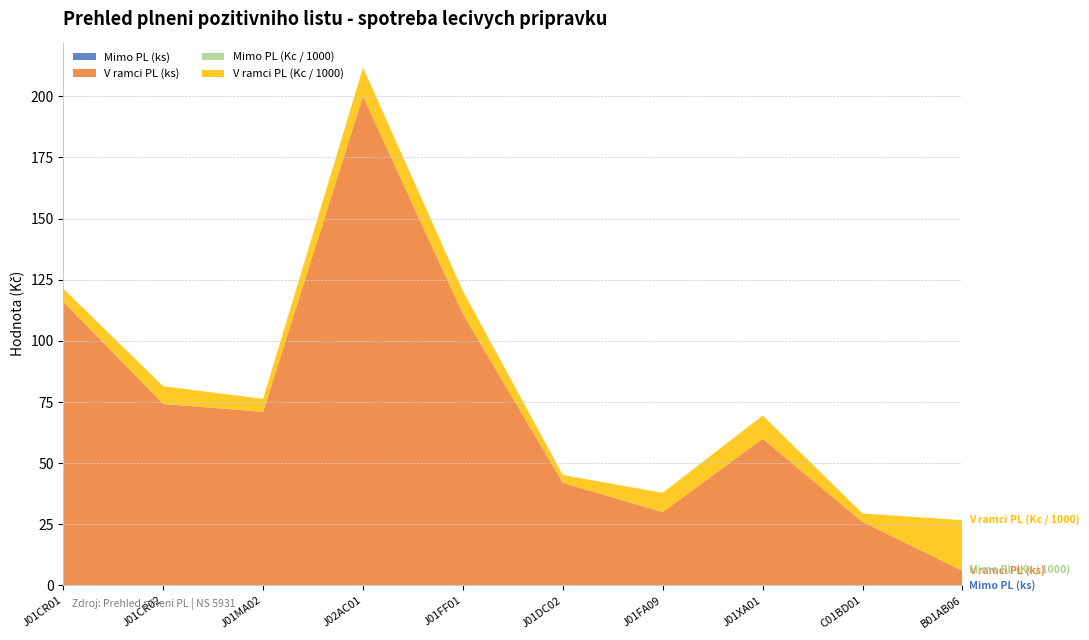

Reading right to left, extract all data points from this chart.

Mimo PL (ks): 0.0	0.0	0.0	0.0	0.0	0.0	0.0	0.0	0.0	0.0
V ramci PL (ks): 6.0	26.0	60.0	30.0	42.0	111.0	200.0	71.0	74.2	116.0
Mimo PL (Kc): 0.0	0.0	0.0	0.0	0.0	0.0	0.0	0.0	0.0	0.0
V ramci PL (Kc): 20700.0	3431.5	9490.8	7867.3	3159.2	9344.5	11728.8	5303.7	7233.2	5318.6